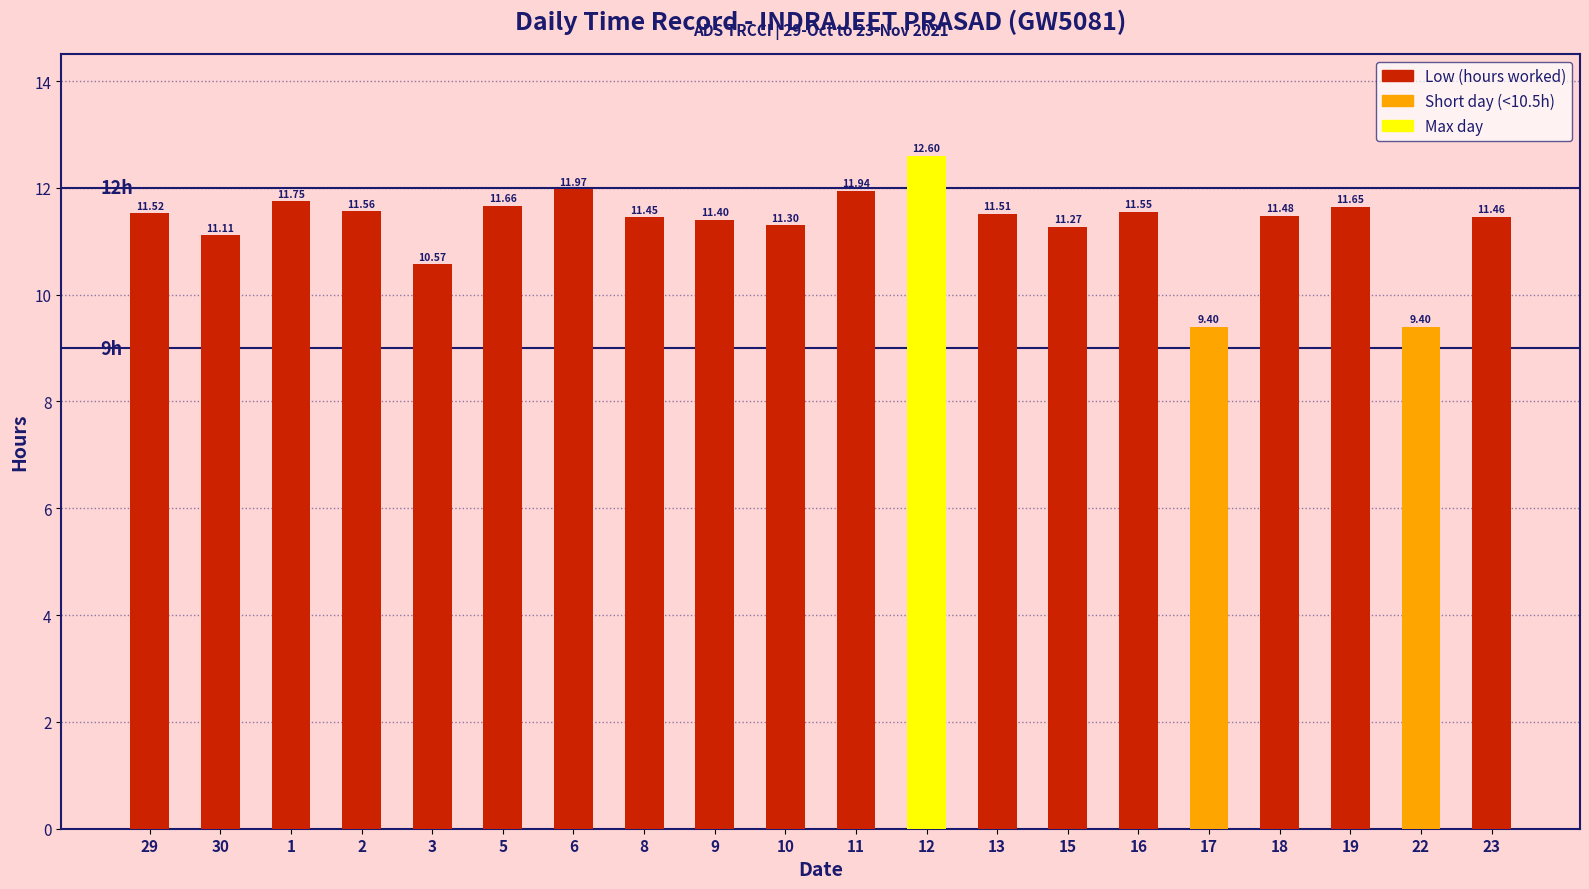

Where is the data nearest to the value 11?

30